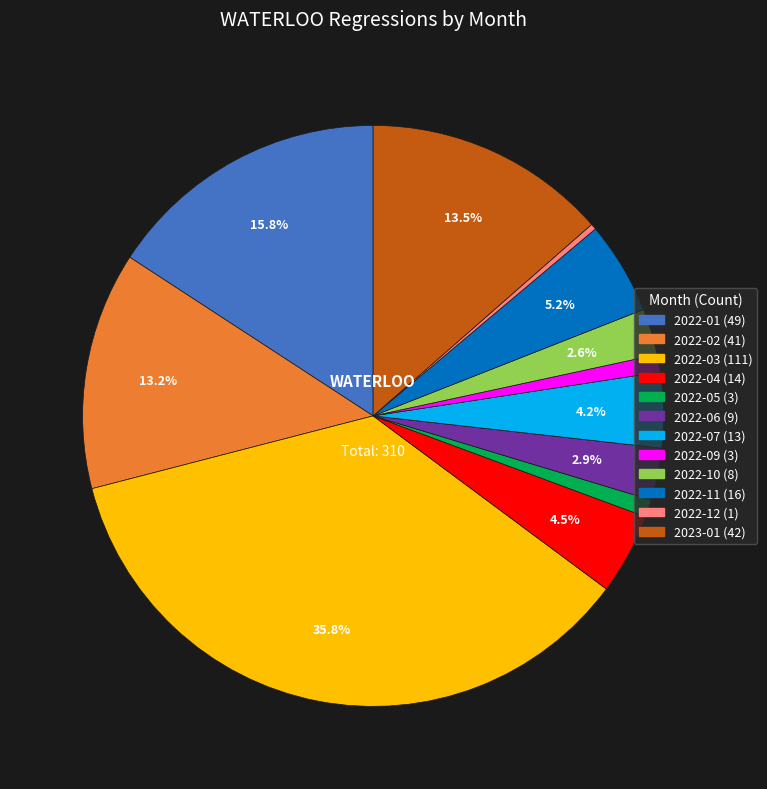

How much of the chart is everything except 2022-01?

84.2%